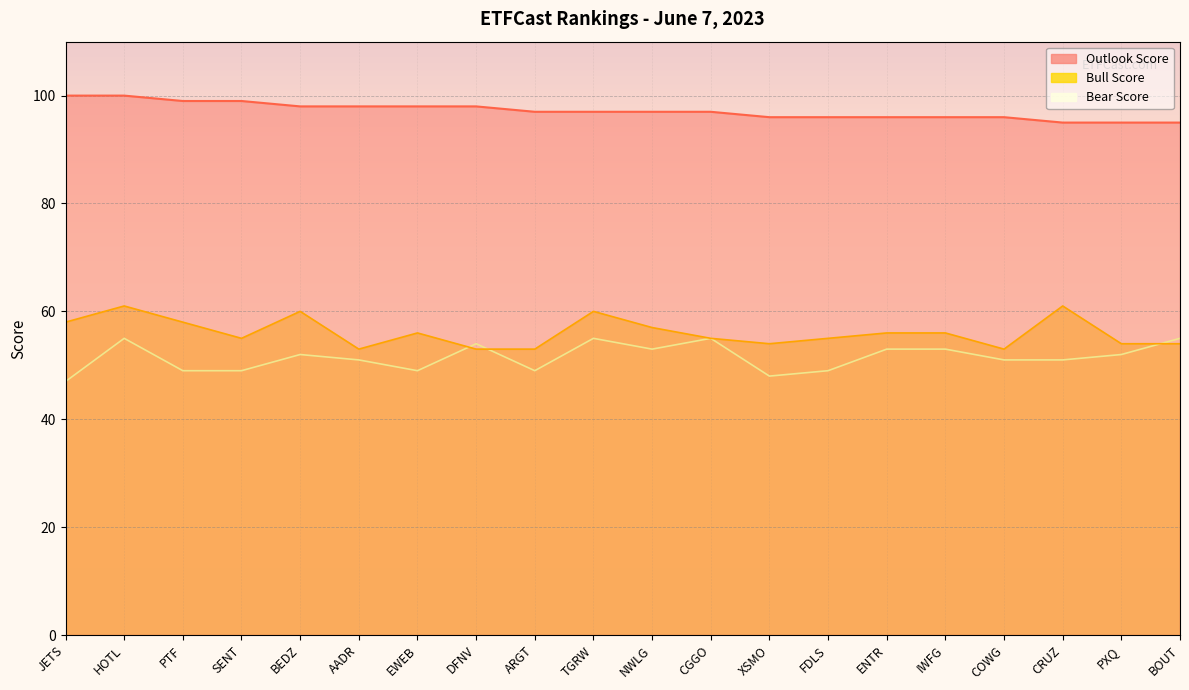

True or false: Outlook Score and Bull Score intersect in this chart.

False